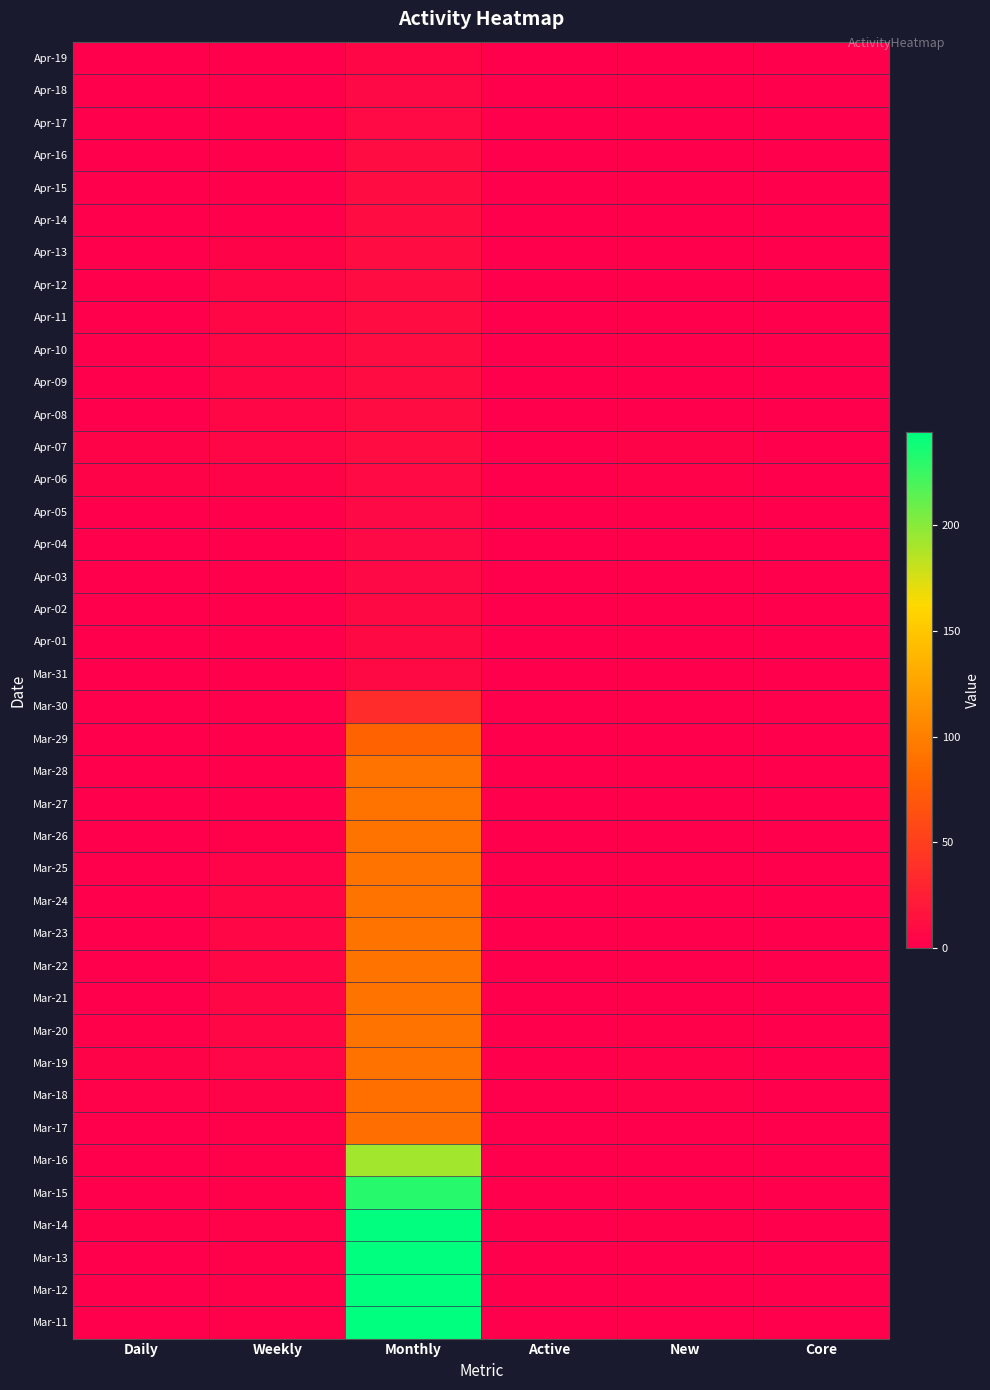

Reading right to left, extract all data points from this chart.

Apr-19: Core=0	New=0	Active=0	Monthly=6	Weekly=0	Daily=0
Apr-18: Core=0	New=0	Active=0	Monthly=7	Weekly=0	Daily=0
Apr-17: Core=0	New=0	Active=0	Monthly=9	Weekly=0	Daily=0
Apr-16: Core=0	New=0	Active=0	Monthly=11	Weekly=0	Daily=0
Apr-15: Core=0	New=0	Active=0	Monthly=11	Weekly=0	Daily=0
Apr-14: Core=0	New=0	Active=0	Monthly=11	Weekly=0	Daily=0
Apr-13: Core=0	New=0	Active=0	Monthly=11	Weekly=3	Daily=0
Apr-12: Core=0	New=0	Active=0	Monthly=11	Weekly=6	Daily=0
Apr-11: Core=0	New=0	Active=0	Monthly=11	Weekly=6	Daily=0
Apr-10: Core=0	New=0	Active=0	Monthly=11	Weekly=6	Daily=0
Apr-09: Core=0	New=0	Active=0	Monthly=11	Weekly=6	Daily=0
Apr-08: Core=0	New=0	Active=0	Monthly=11	Weekly=6	Daily=0
Apr-07: Core=0	New=3	Active=0	Monthly=11	Weekly=6	Daily=3
Apr-06: Core=0	New=2	Active=0	Monthly=9	Weekly=3	Daily=3
Apr-05: Core=0	New=0	Active=0	Monthly=7	Weekly=0	Daily=0
Apr-04: Core=0	New=0	Active=0	Monthly=7	Weekly=0	Daily=0
Apr-03: Core=0	New=0	Active=0	Monthly=7	Weekly=0	Daily=0
Apr-02: Core=0	New=0	Active=0	Monthly=8	Weekly=0	Daily=0
Apr-01: Core=0	New=0	Active=0	Monthly=8	Weekly=0	Daily=0
Mar-31: Core=0	New=0	Active=0	Monthly=8	Weekly=0	Daily=0
Mar-30: Core=0	New=0	Active=0	Monthly=36	Weekly=0	Daily=0
Mar-29: Core=0	New=0	Active=0	Monthly=80	Weekly=0	Daily=0
Mar-28: Core=0	New=0	Active=0	Monthly=91	Weekly=0	Daily=0
Mar-27: Core=0	New=0	Active=0	Monthly=91	Weekly=0	Daily=0
Mar-26: Core=0	New=0	Active=0	Monthly=91	Weekly=1	Daily=0
Mar-25: Core=0	New=0	Active=0	Monthly=91	Weekly=4	Daily=0
Mar-24: Core=0	New=0	Active=0	Monthly=91	Weekly=6	Daily=0
Mar-23: Core=0	New=0	Active=0	Monthly=91	Weekly=6	Daily=0
Mar-22: Core=0	New=0	Active=0	Monthly=91	Weekly=6	Daily=0
Mar-21: Core=0	New=0	Active=0	Monthly=91	Weekly=6	Daily=0
Mar-20: Core=0	New=1	Active=0	Monthly=91	Weekly=6	Daily=1
Mar-19: Core=0	New=2	Active=0	Monthly=90	Weekly=5	Daily=3
Mar-18: Core=0	New=2	Active=0	Monthly=88	Weekly=3	Daily=2
Mar-17: Core=0	New=0	Active=0	Monthly=87	Weekly=1	Daily=0
Mar-16: Core=0	New=0	Active=0	Monthly=192	Weekly=1	Daily=0
Mar-15: Core=0	New=0	Active=0	Monthly=231	Weekly=1	Daily=0
Mar-14: Core=0	New=1	Active=0	Monthly=243	Weekly=2	Daily=1
Mar-13: Core=0	New=0	Active=0	Monthly=244	Weekly=1	Daily=0
Mar-12: Core=0	New=0	Active=0	Monthly=244	Weekly=1	Daily=0
Mar-11: Core=0	New=0	Active=0	Monthly=244	Weekly=1	Daily=0